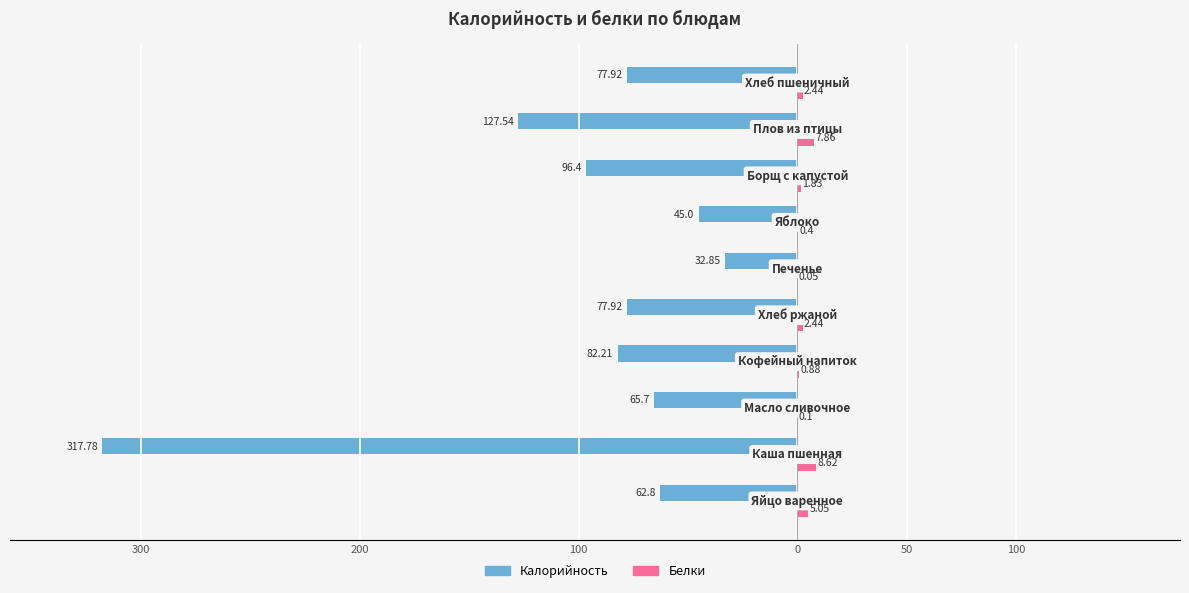

What are all the series names shown in the legend?

Калорийность, Белки